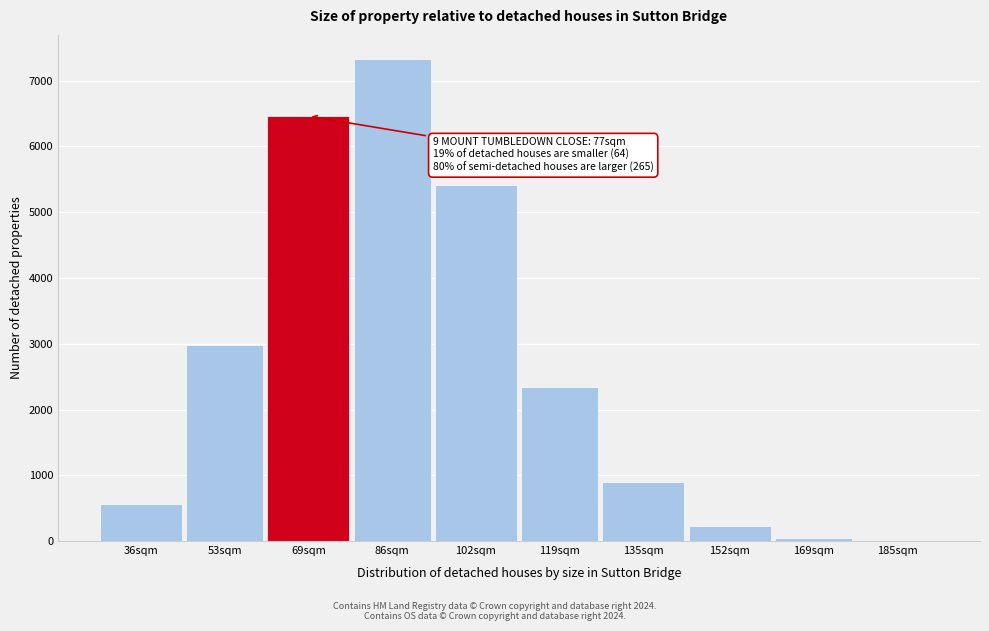

Which category has the highest value across all series?

86sqm